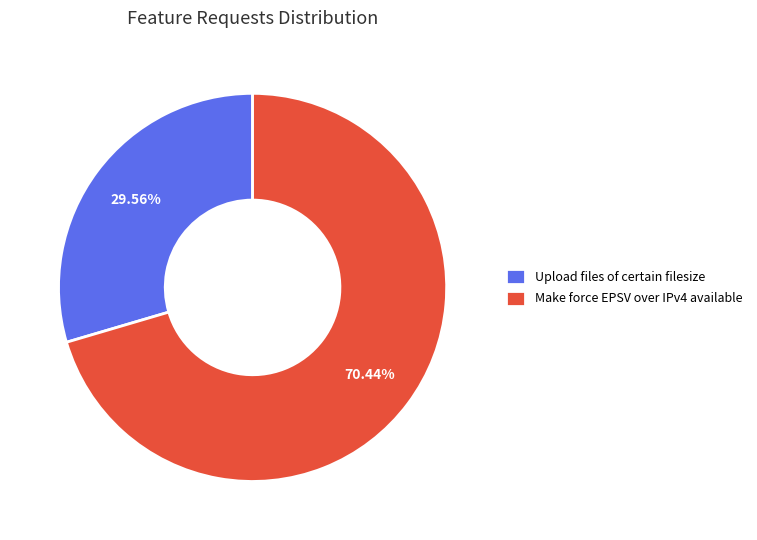

Rank the categories by value from highest to lowest.

Make force EPSV over IPv4 available, Upload files of certain filesize